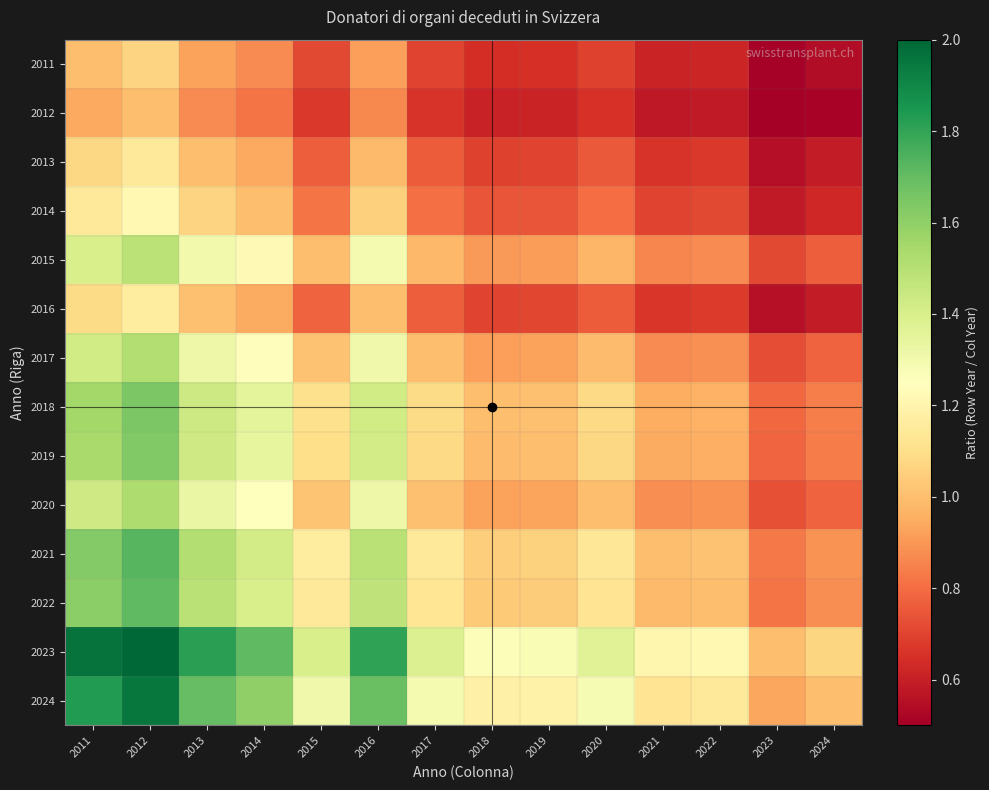

List the series in order of their peak value, lowest first.

2012, 2011, 2013, 2016, 2014, 2015, 2017, 2020, 2019, 2018, 2022, 2021, 2024, 2023